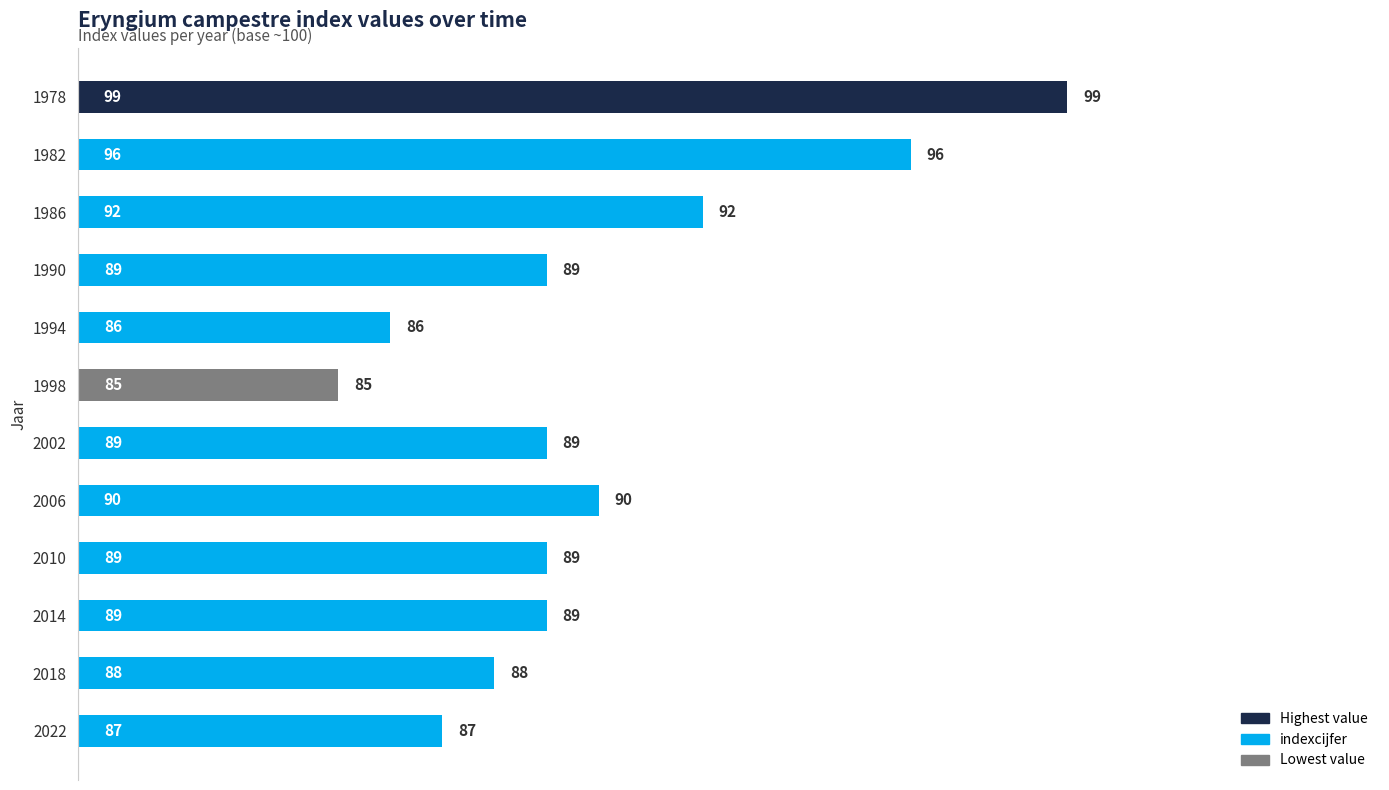

What is the difference between the maximum and minimum values?

14